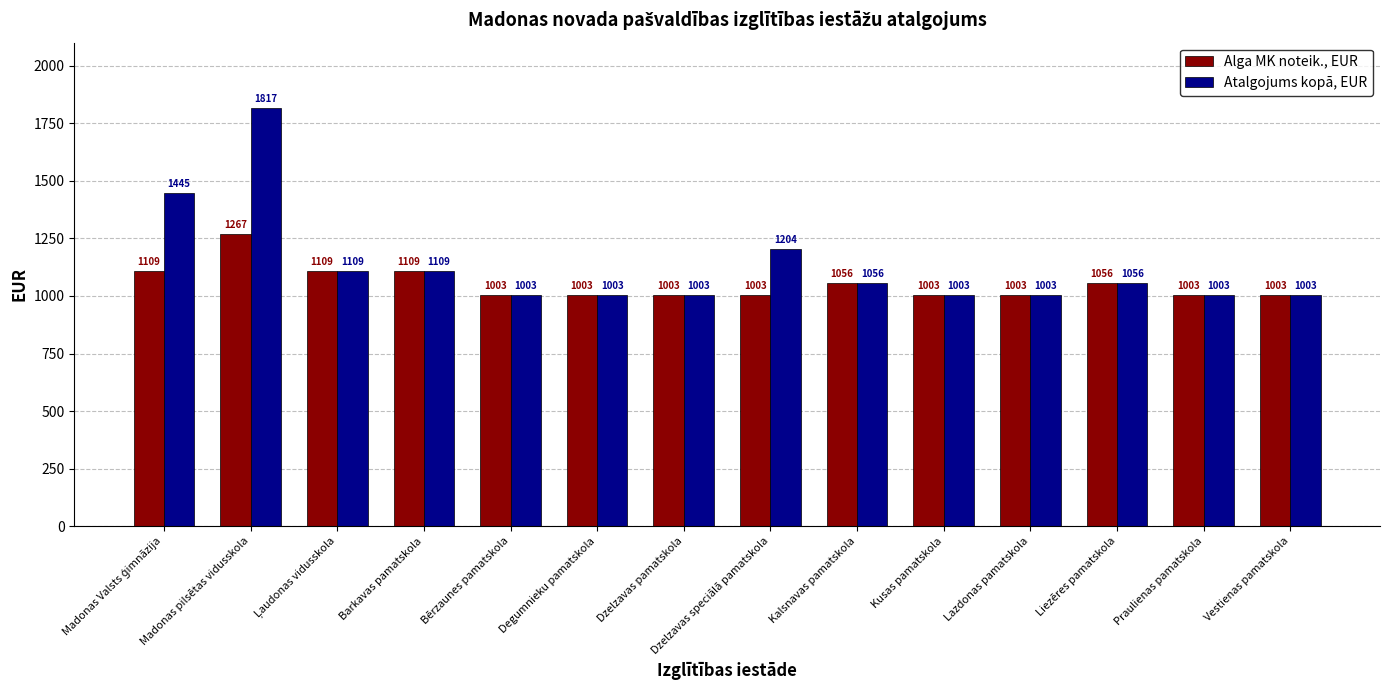

Is the value of Alga MK noteik., EUR at Madonas pilsētas vidusskola greater than the value of Atalgojums kopā, EUR at Barkavas pamatskola?

Yes